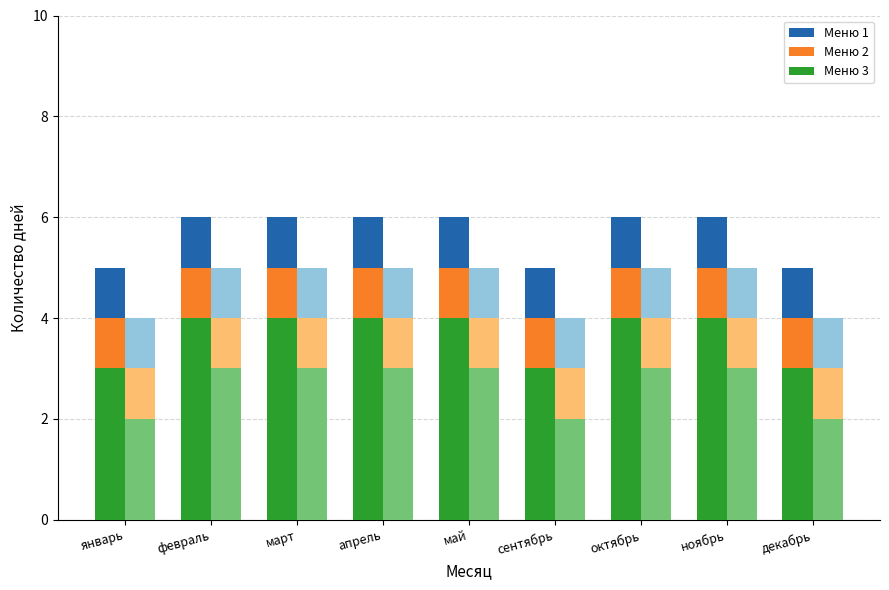

What position from the left is октябрь?

7